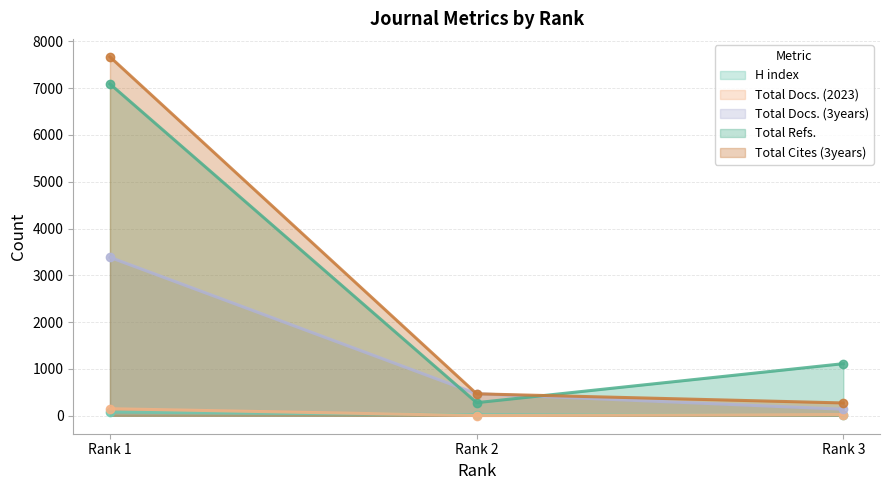

Which has a higher value, Rank 1 or Rank 3?

Rank 1